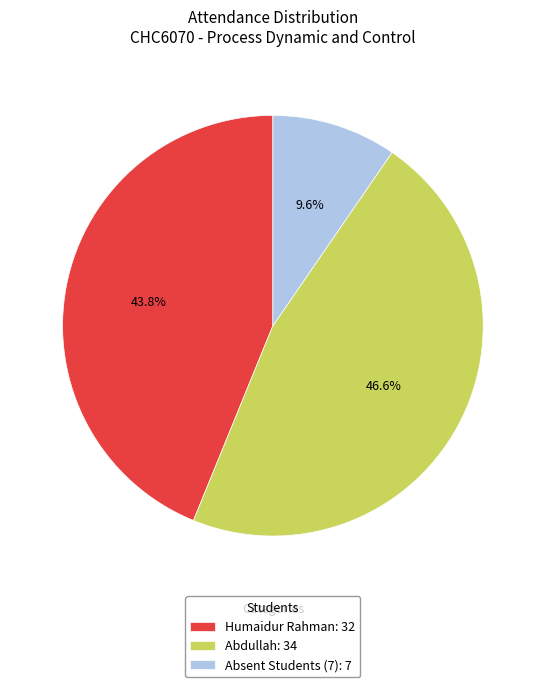

How many segments does this pie chart have?

3